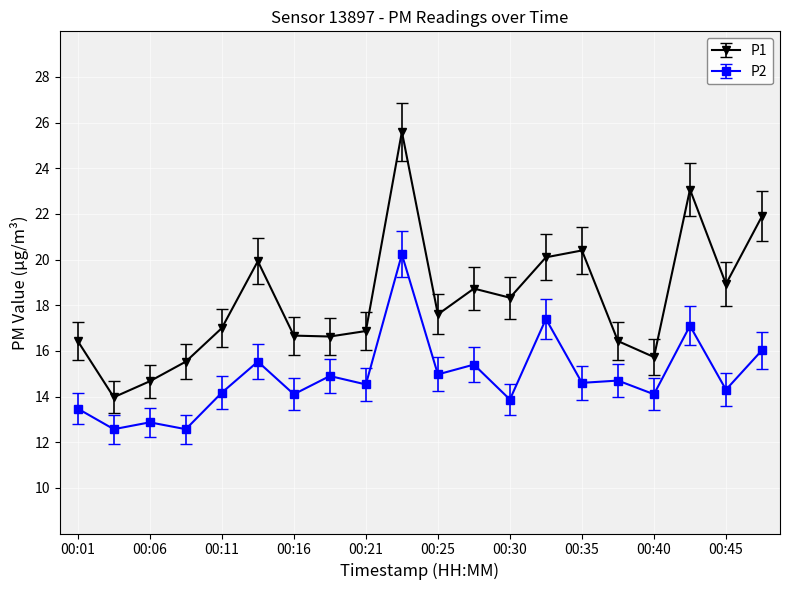

Which series has the largest total across all categories?

P1